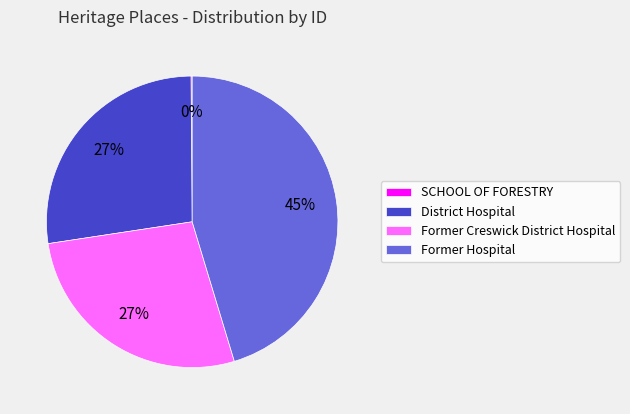

Does any single category account for the majority?

No